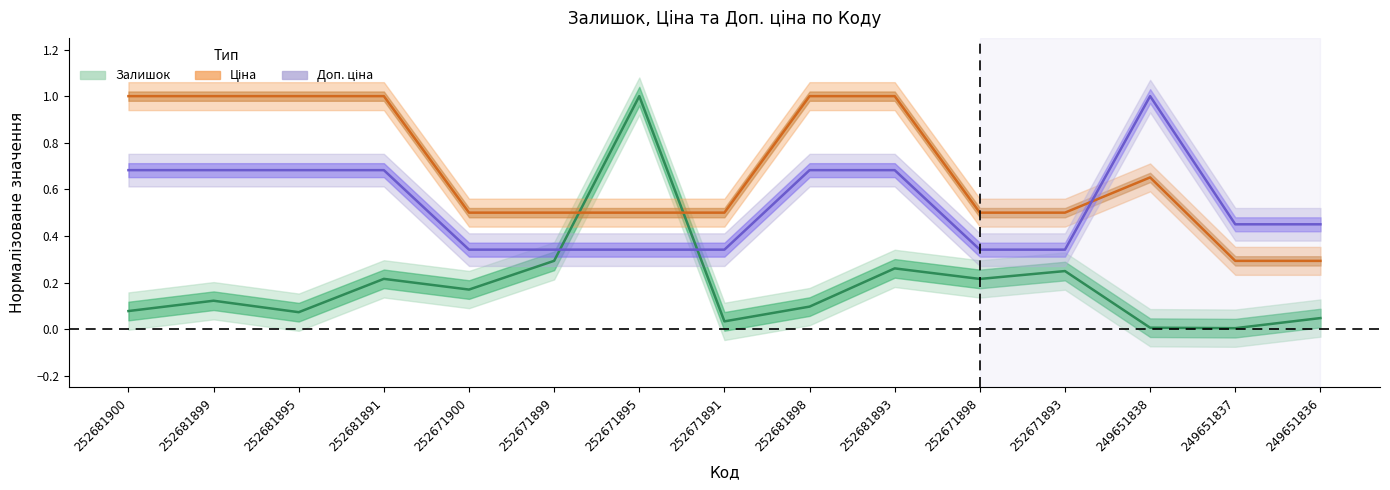

After their last crossing, which series has the higher values: Доп. ціна or Ціна?

Доп. ціна